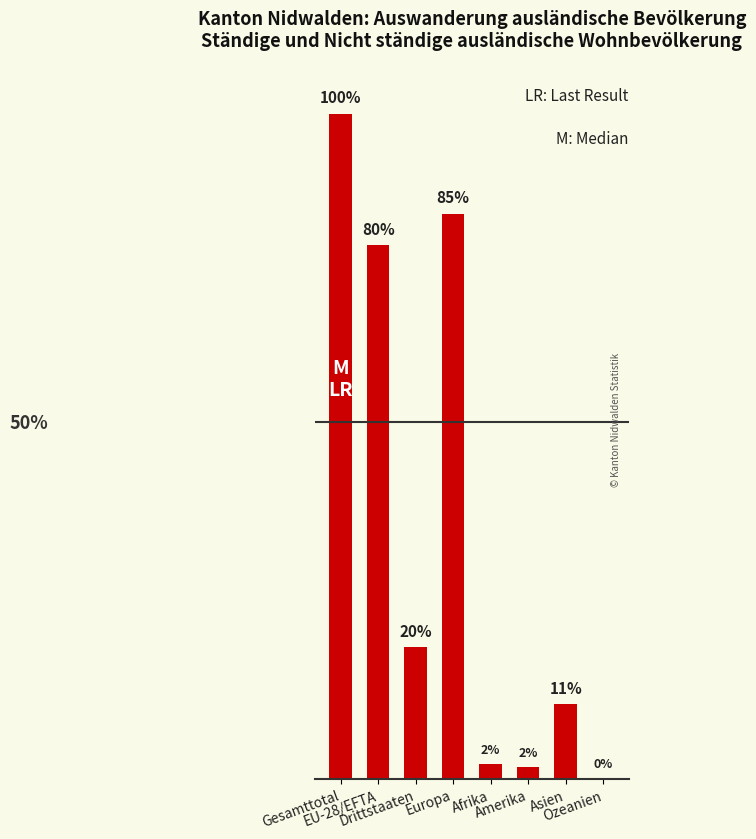

What is the label of the 4th bar from the left?

Europa